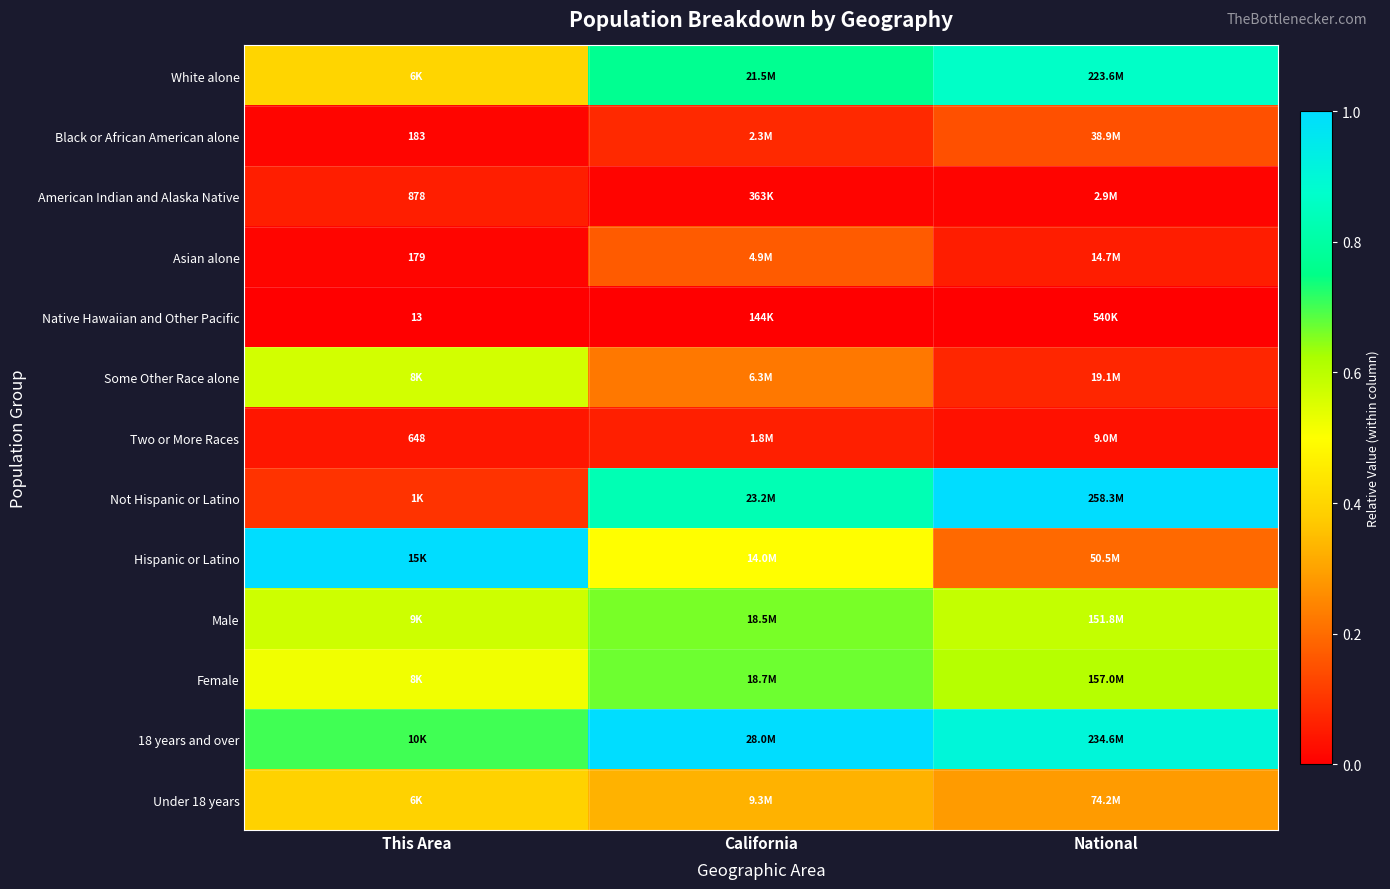

How many series are shown in this chart?

13